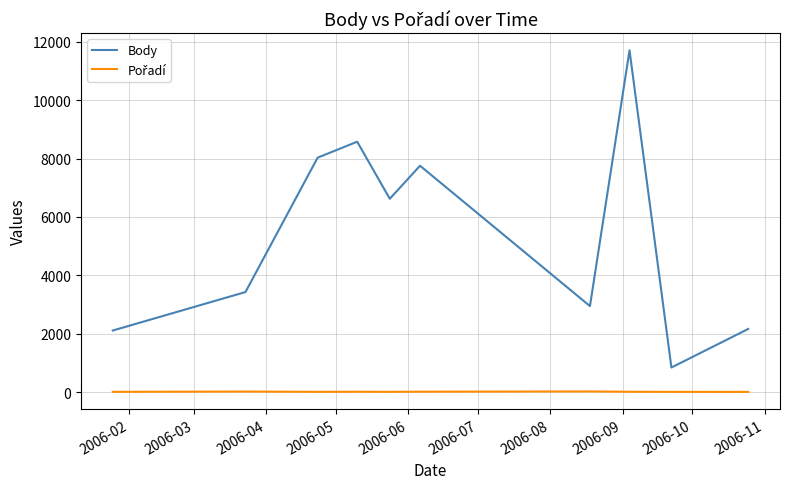

What is the maximum value shown in the chart?

11713